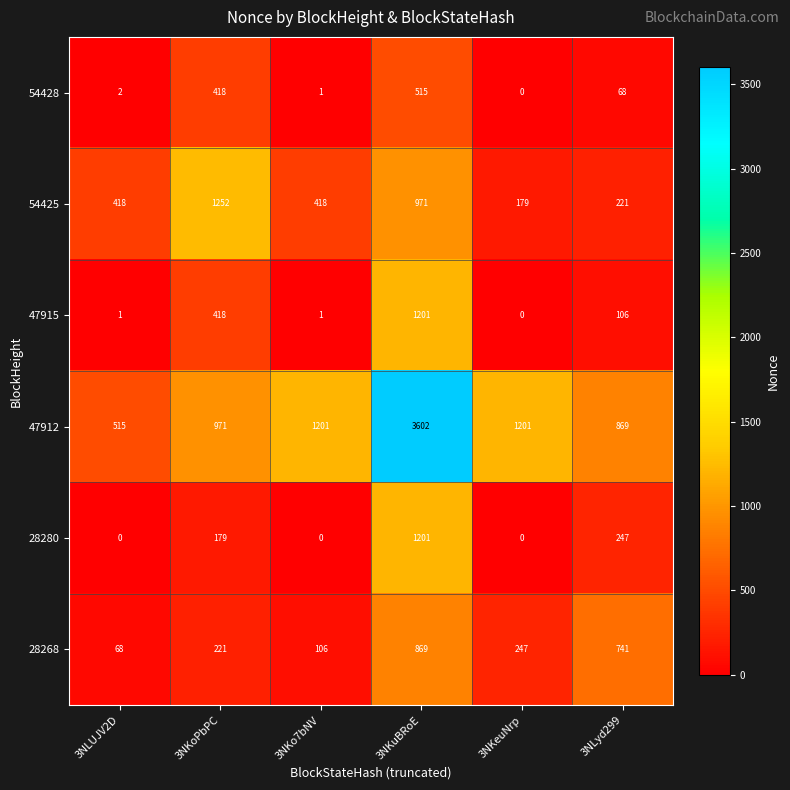

At 3NLyd299, list the series in order from largest to smallest.

47912, 28268, 28280, 54425, 47915, 54428